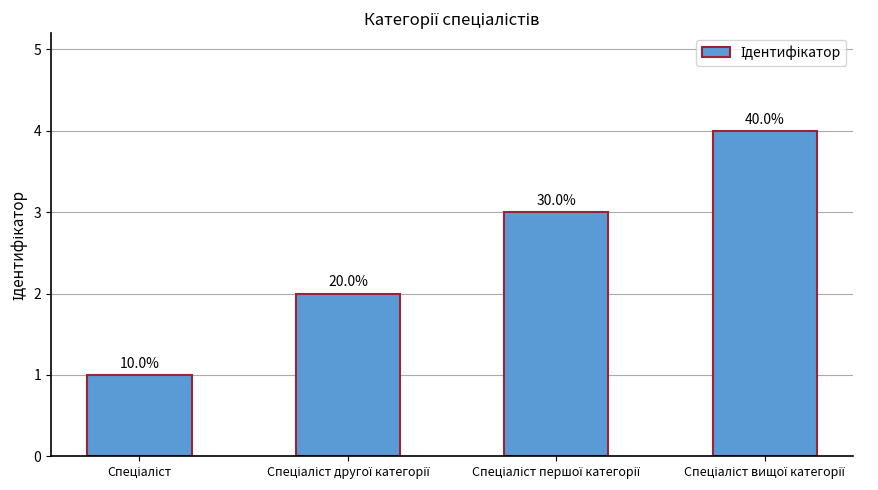

At which label does the data first exceed 3?

Спеціаліст вищої категорії